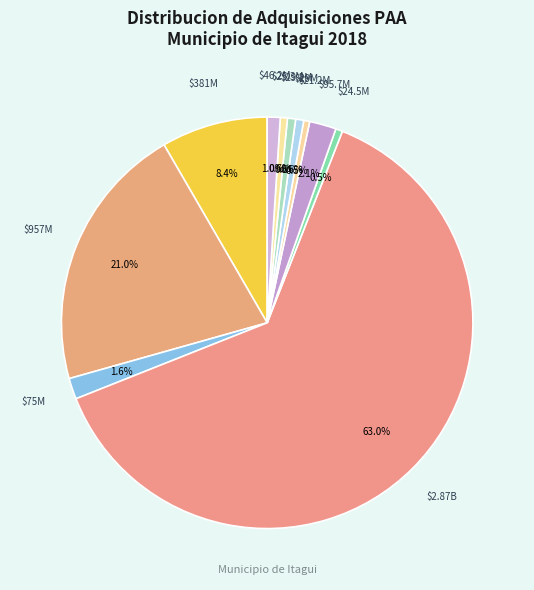

How many segments does this pie chart have?

11